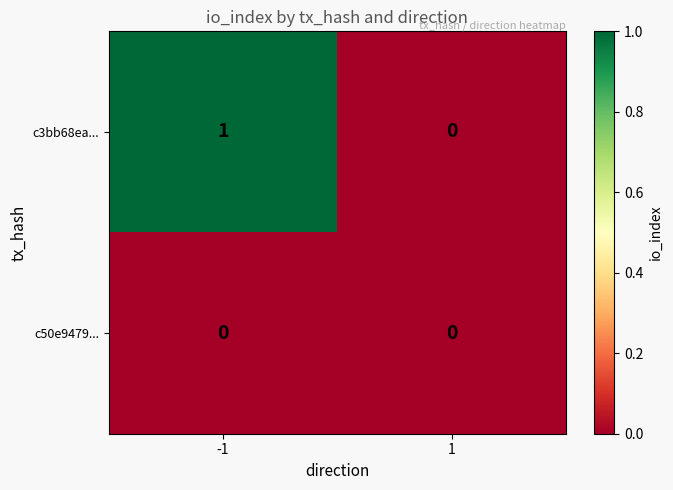

At which category is the sum across all series the highest?

-1